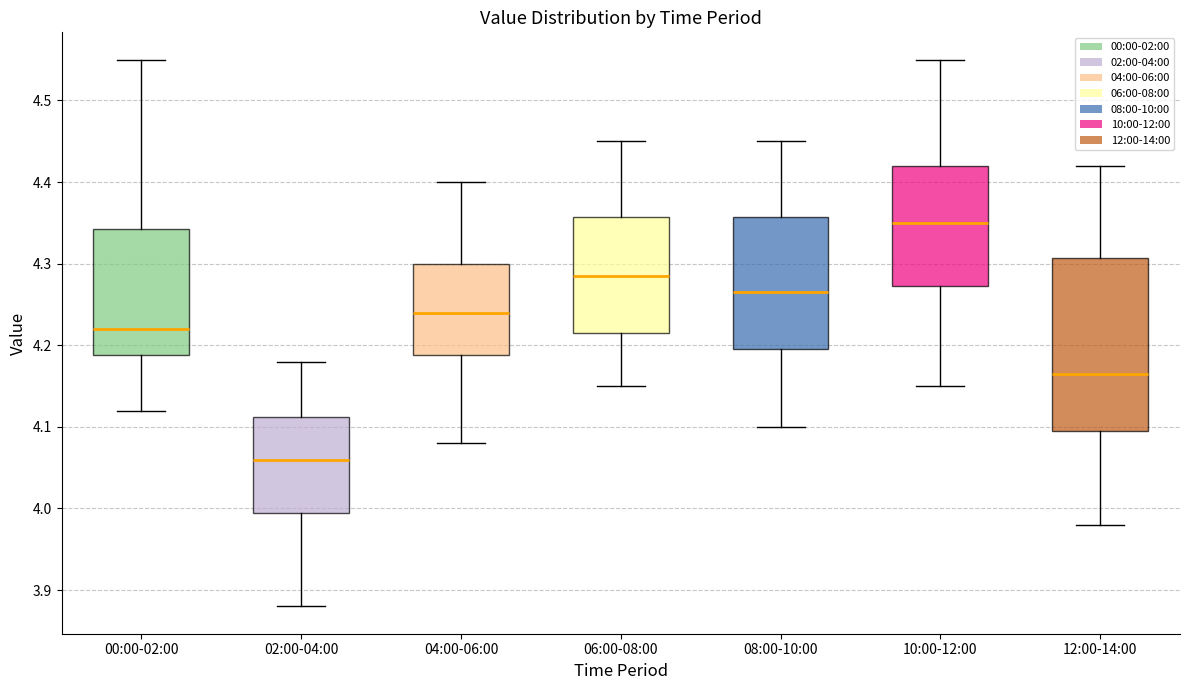

Reading left to right, read every box against the y-axis: the position of its median line, the range the box covers, and the ends of its whiskers. The values are not printed on the chart, so give them approximately, as read against the axis.

00:00-02:00: median 4.22, box 4.19 to 4.34, whiskers 4.12 to 4.55
02:00-04:00: median 4.06, box 4.00 to 4.11, whiskers 3.88 to 4.18
04:00-06:00: median 4.24, box 4.19 to 4.30, whiskers 4.08 to 4.40
06:00-08:00: median 4.29, box 4.22 to 4.36, whiskers 4.15 to 4.45
08:00-10:00: median 4.27, box 4.20 to 4.36, whiskers 4.10 to 4.45
10:00-12:00: median 4.35, box 4.27 to 4.42, whiskers 4.15 to 4.55
12:00-14:00: median 4.17, box 4.10 to 4.31, whiskers 3.98 to 4.42